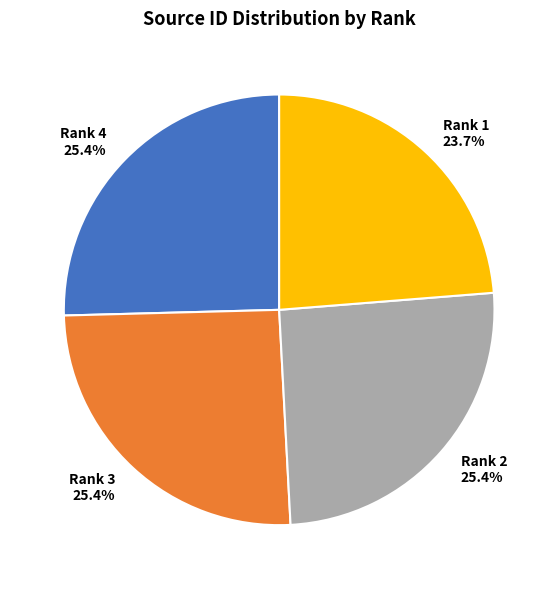

What percentage is the Rank 1 slice, to the nearest percent?

24%